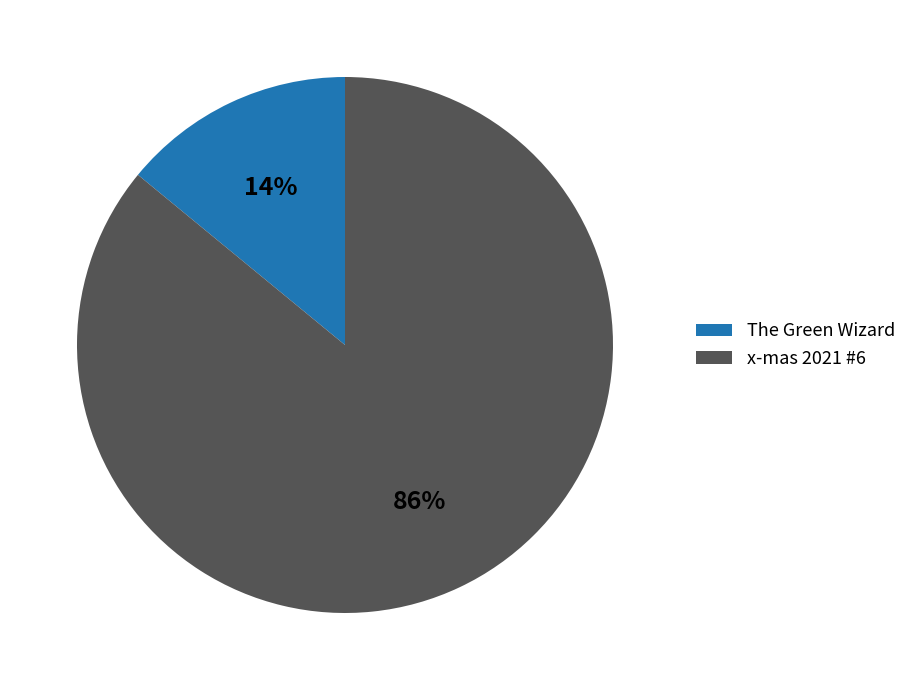

How many slices are in this pie chart?

2